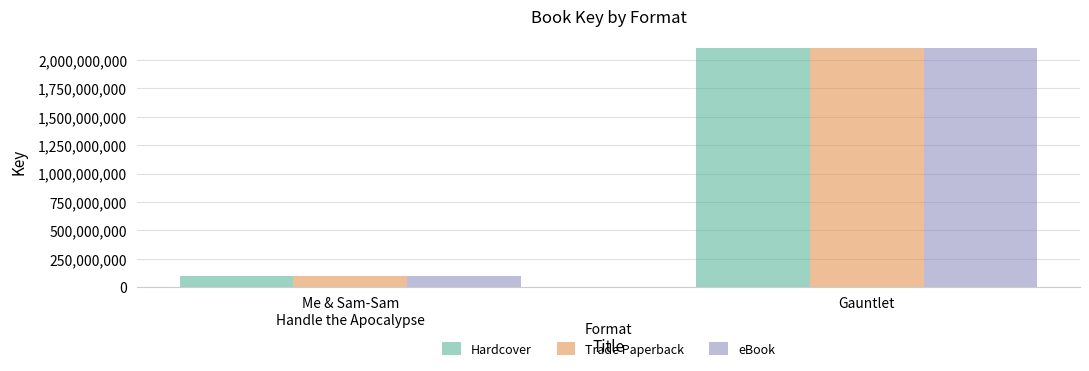

What is the sum of the Hardcover values at Me & Sam-Sam
Handle the Apocalypse and Gauntlet?

2206920581